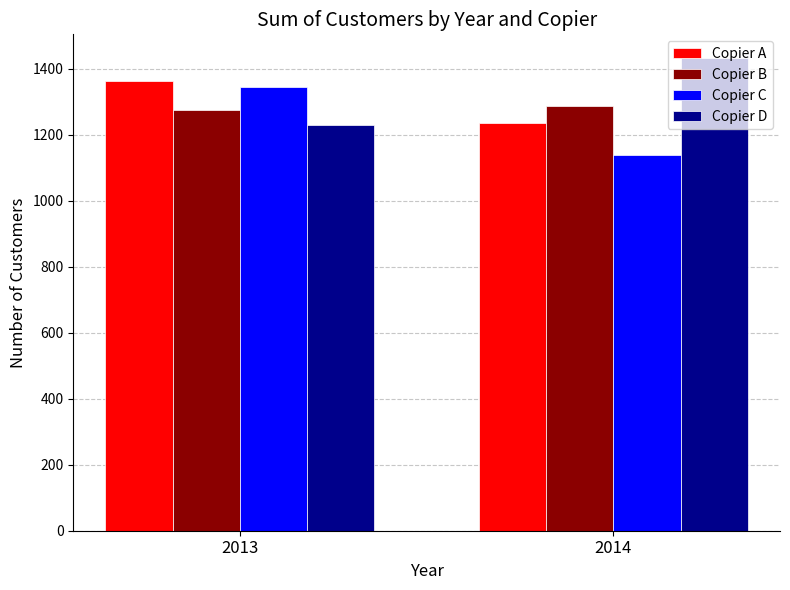

Reading right to left, transcribe all the data shown in this chart.

Copier A: 2014=1235	2013=1361
Copier B: 2014=1286	2013=1273
Copier C: 2014=1138	2013=1344
Copier D: 2014=1432	2013=1229